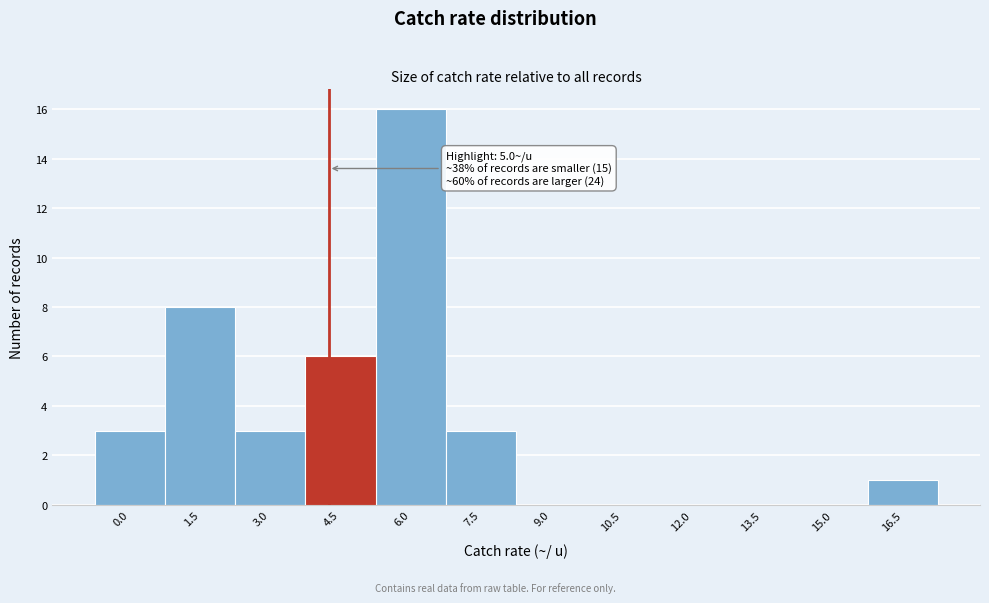

Reading right to left, what are all the values shown in this chart?

16.5=1	15.0=0	13.5=0	12.0=0	10.5=0	9.0=0	7.5=3	6.0=16	4.5=6	3.0=3	1.5=8	0.0=3